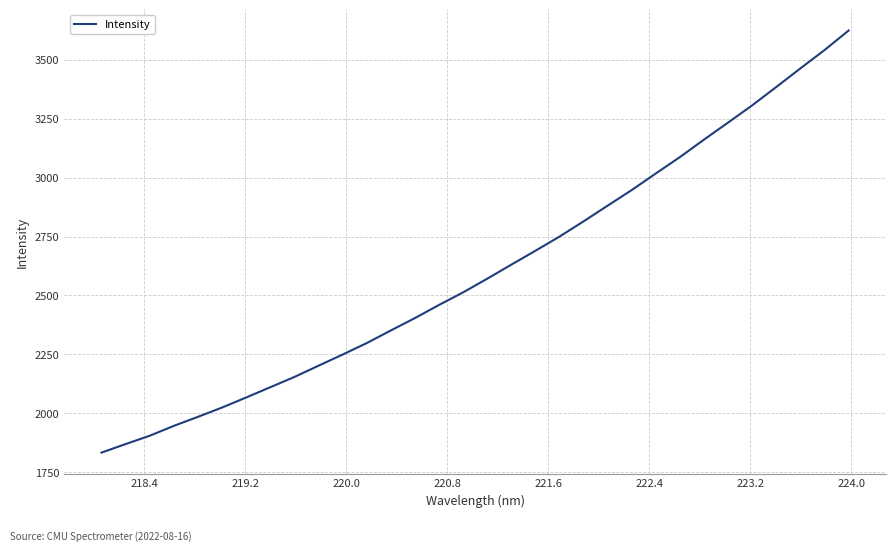

What is the difference between the maximum and minimum values?

1790.3